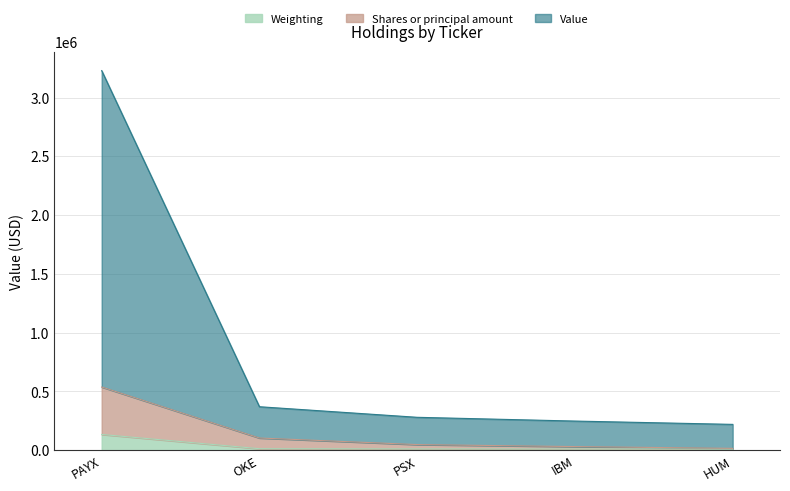

At which category is the sum across all series the highest?

PAYX